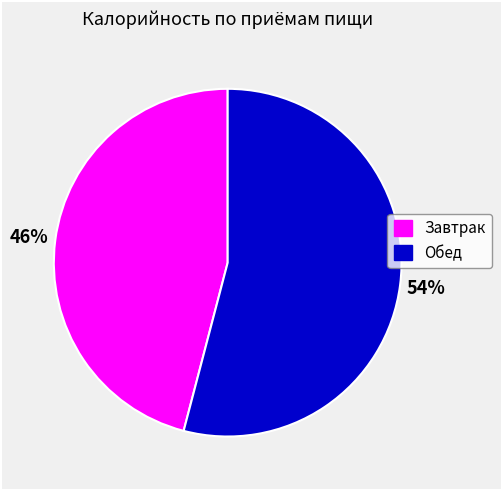

Rank the categories by value from lowest to highest.

Завтрак, Обед